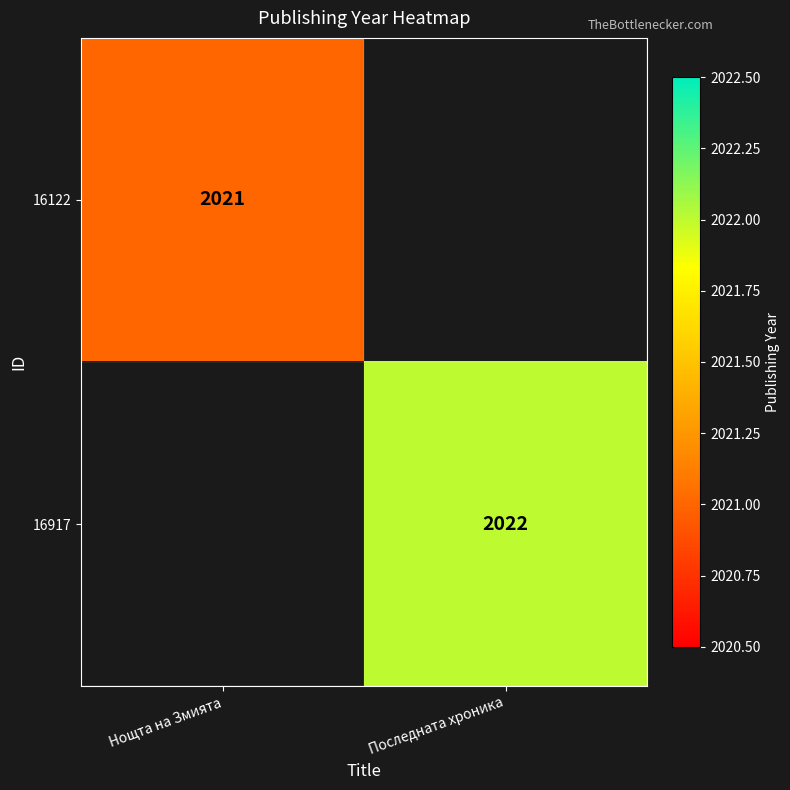

The 16917 series shows 2970 at Последната хроника. True or false?

False